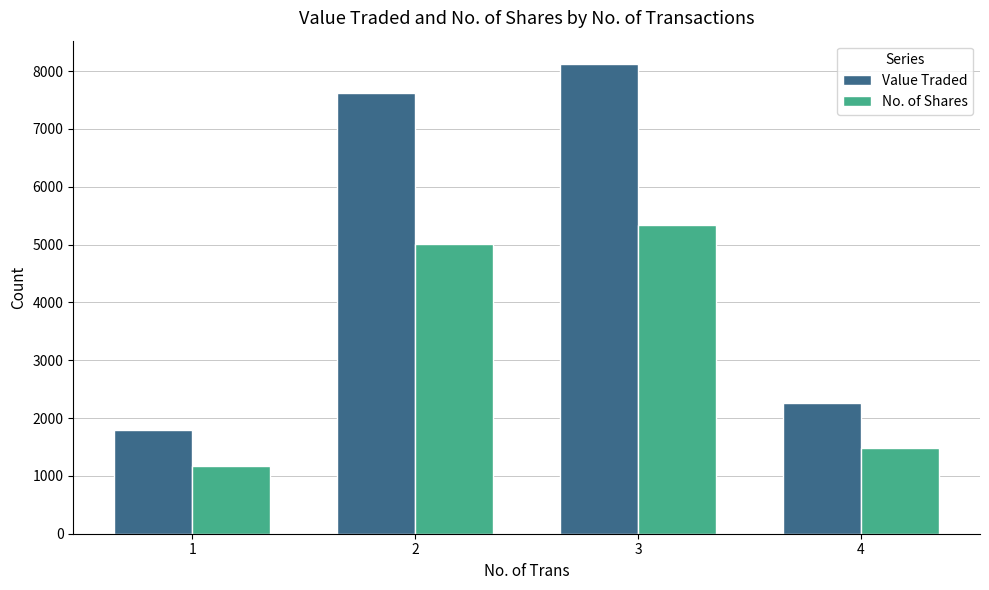

What is the difference between the second highest and second lowest values in the Value Traded series?

5358